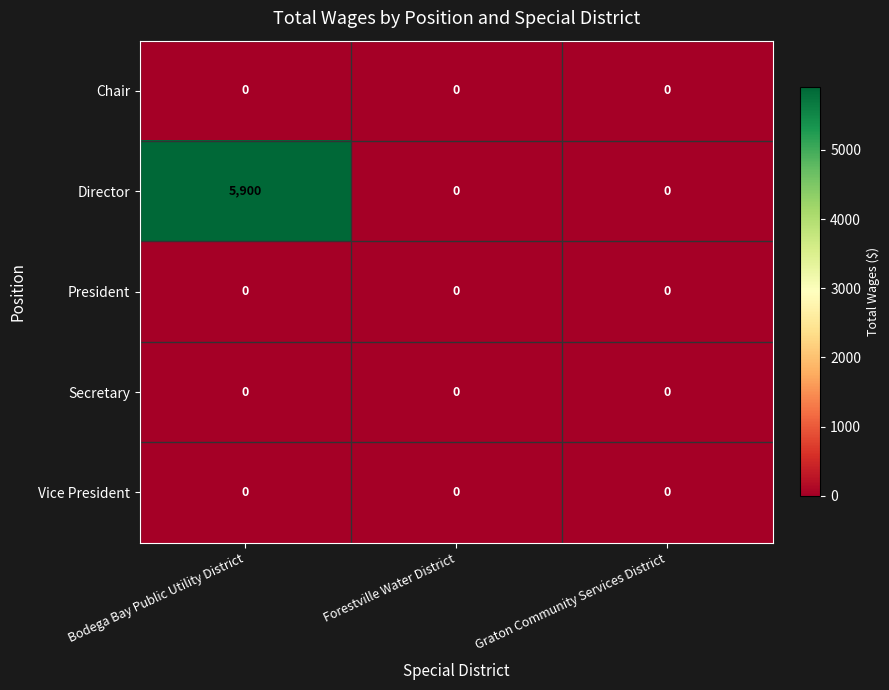

Reading left to right, transcribe all the data shown in this chart.

Chair: 0	0	0
Director: 5900	0	0
President: 0	0	0
Secretary: 0	0	0
Vice President: 0	0	0